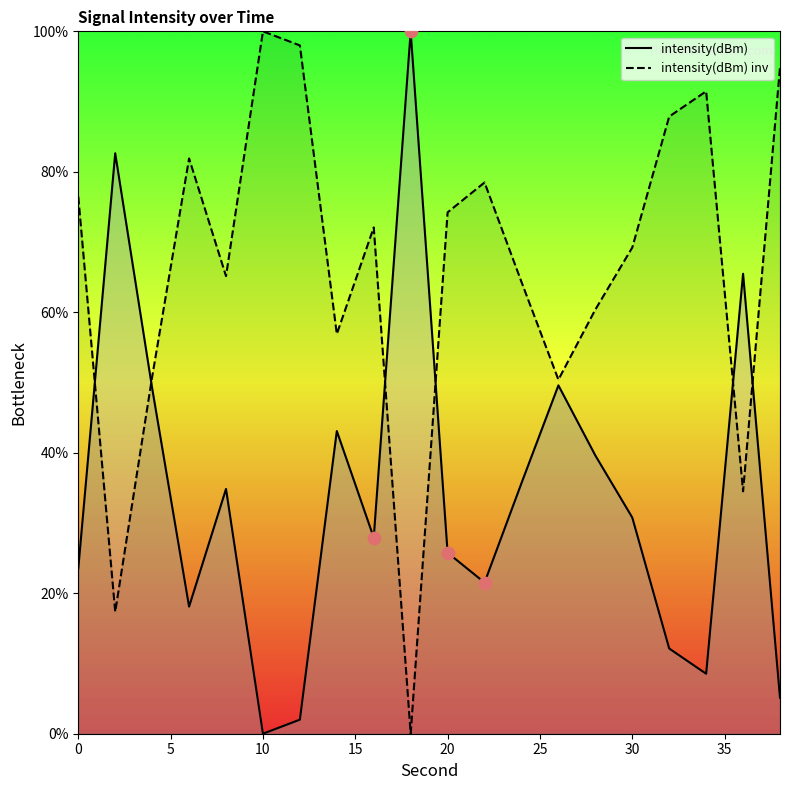

At how many categories does at least one series exceed 6?

20